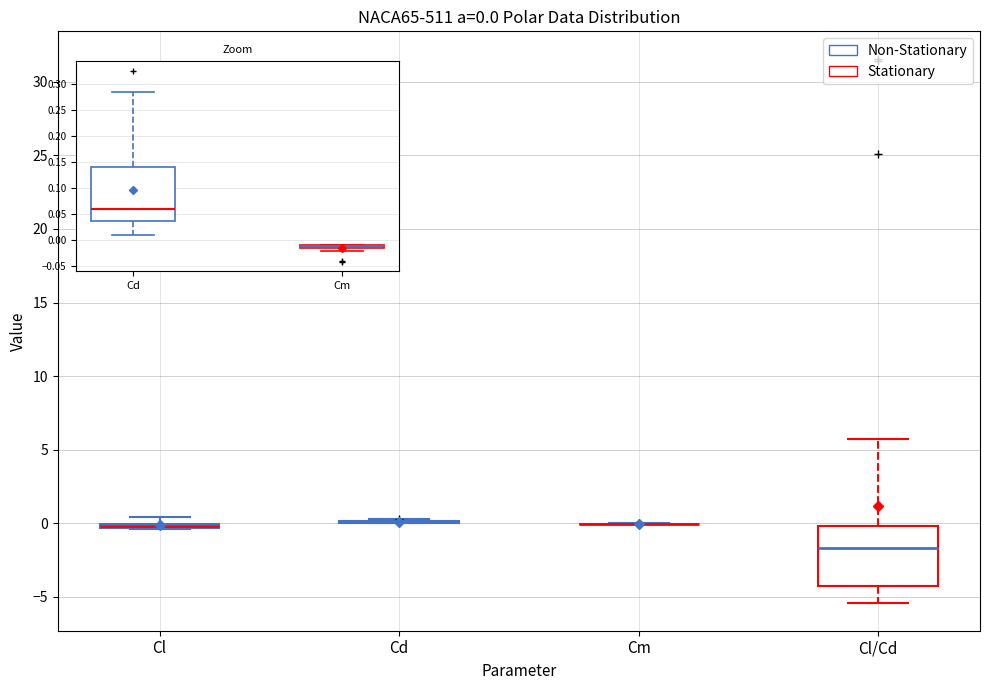

Which box is the tallest, from its lower edge to its upper edge?

Cl/Cd